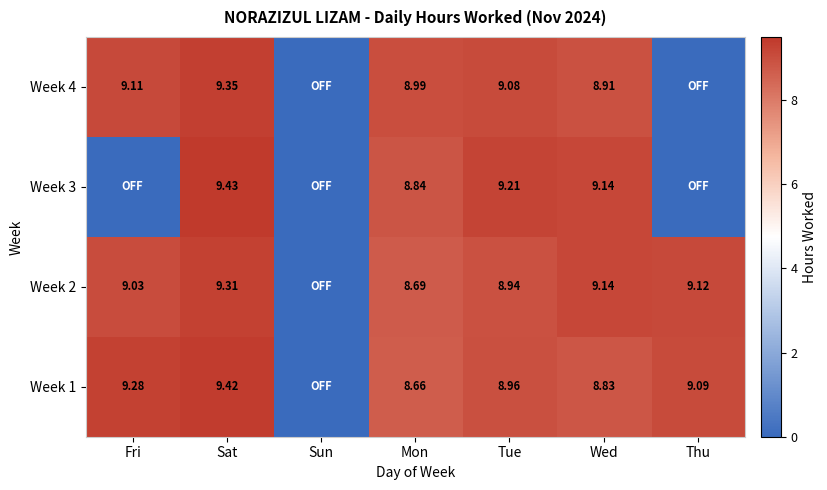

What is the average value of the Week 3 series?

5.2